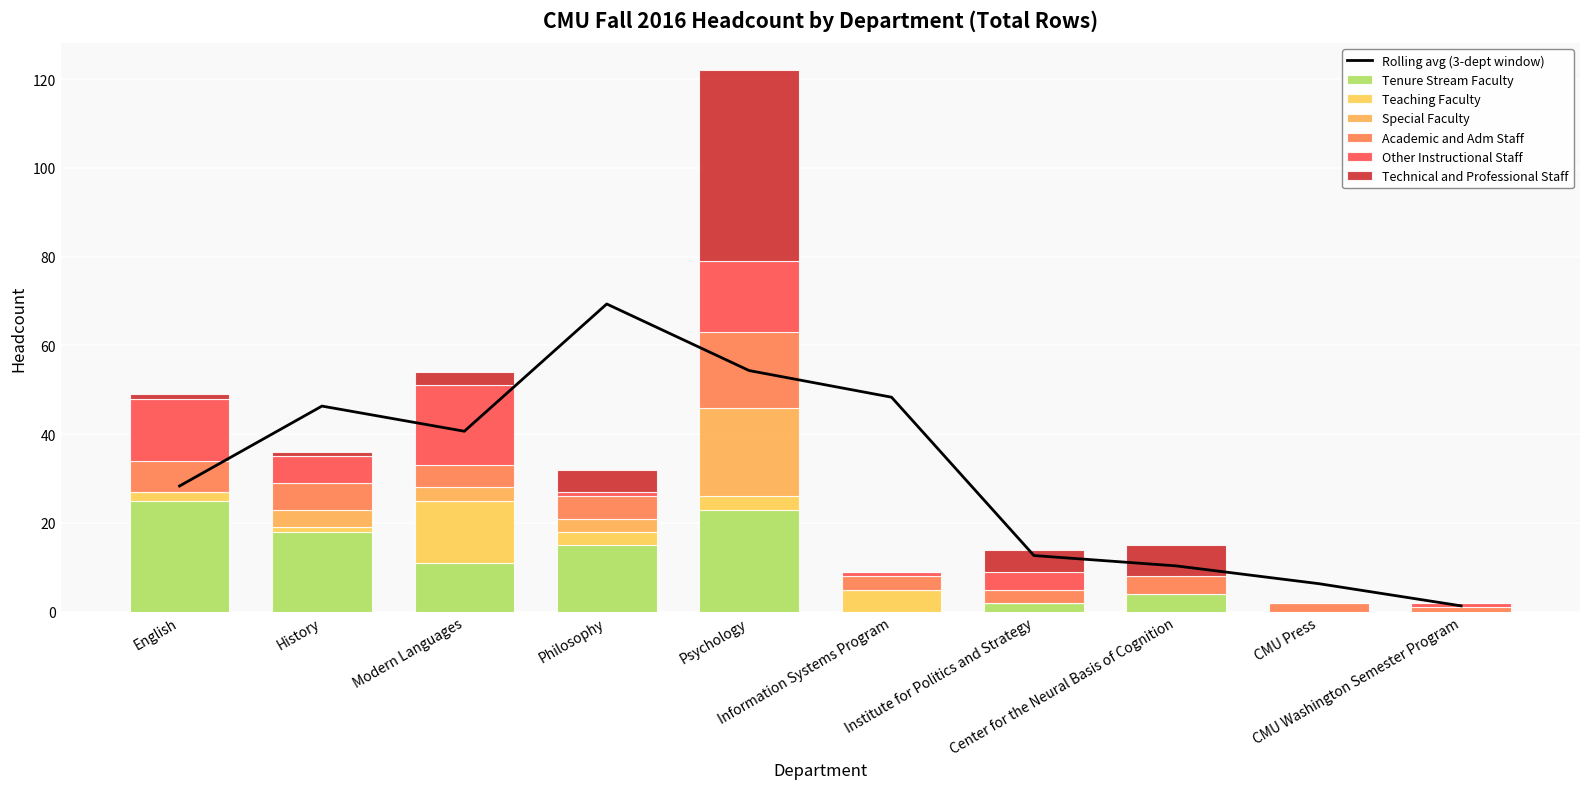

What is the difference between the maximum and minimum values in the Tenure Stream Faculty series?

25